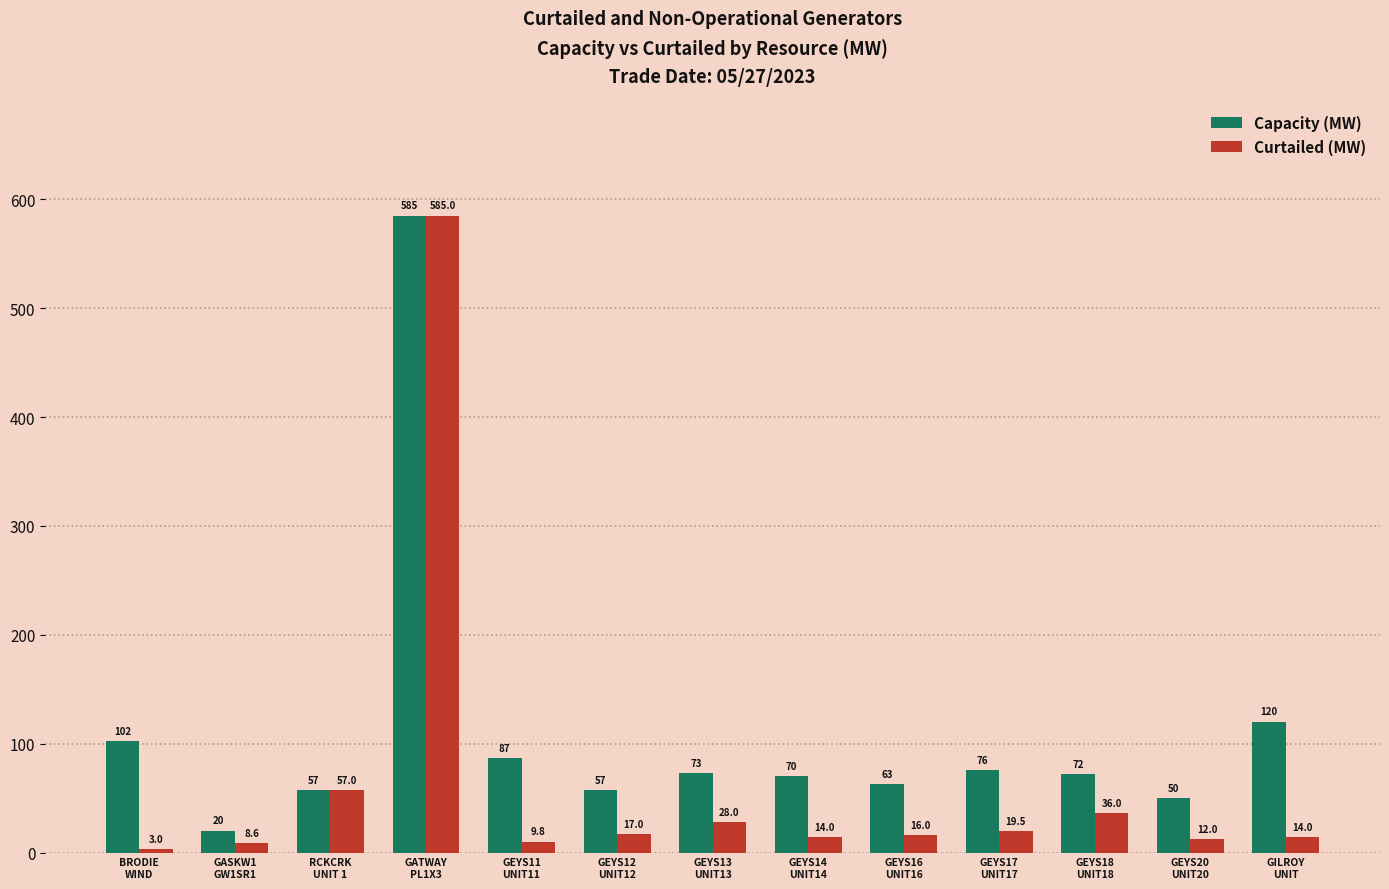

At GEYS12
UNIT12, list the series in order from largest to smallest.

Capacity (MW), Curtailed (MW)